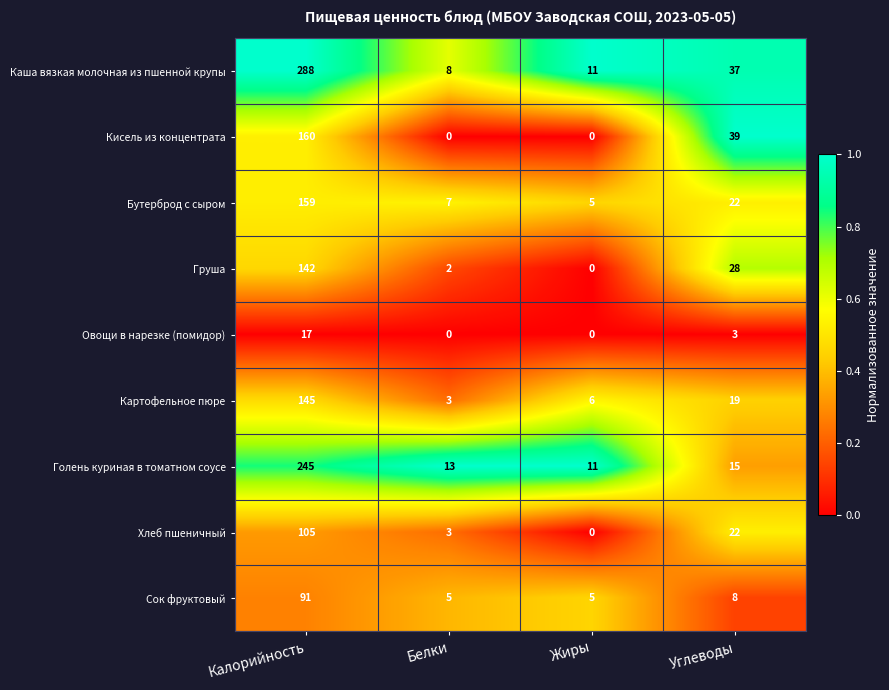

What is the sum of the Голень куриная в томатном соусе values at Углеводы and Калорийность?

260